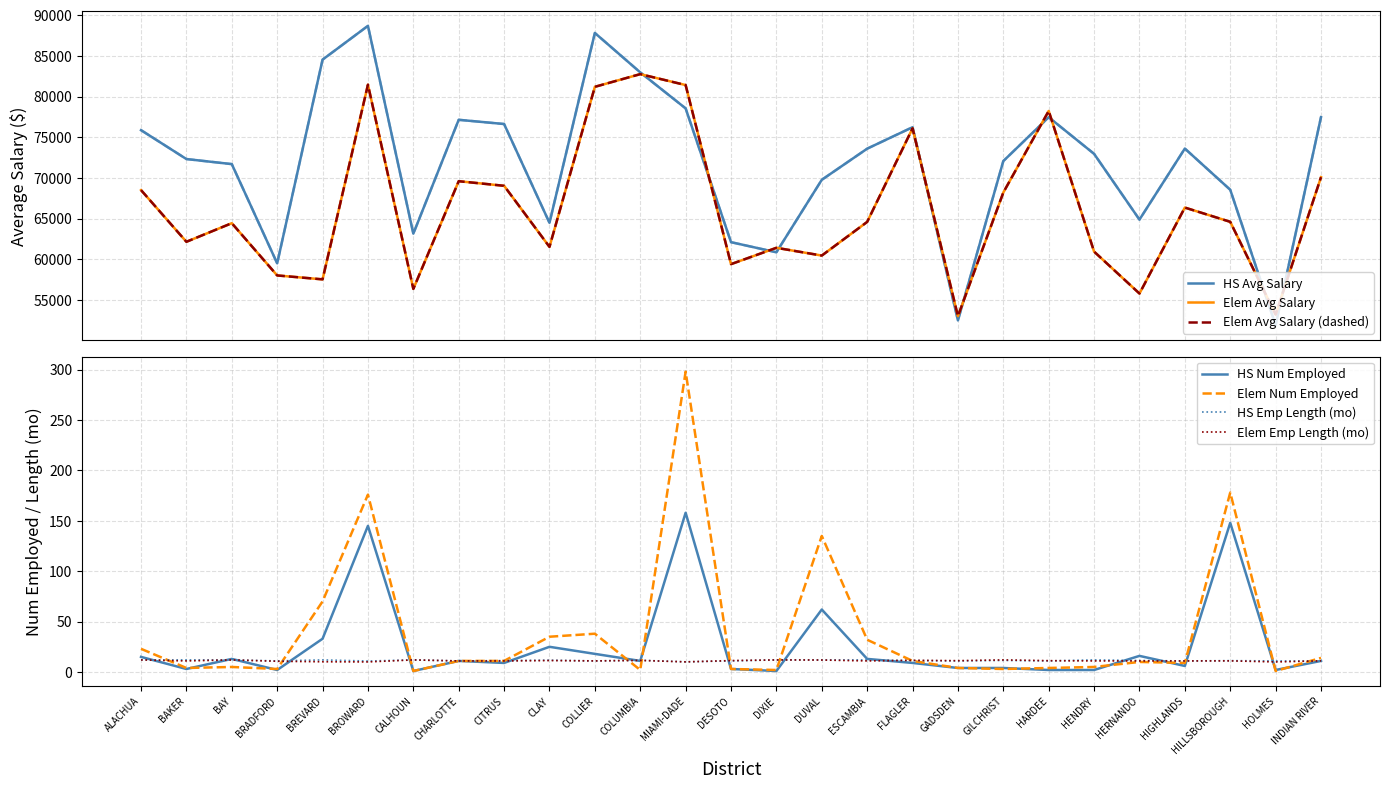

True or false: HS Emp Length and HS Avg Salary cross at least once.

False